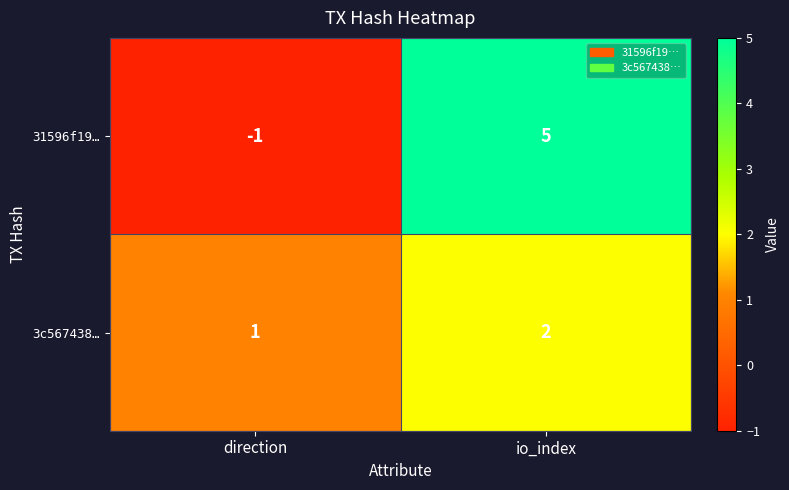

The 31596f19… series shows 5 at io_index. True or false?

True